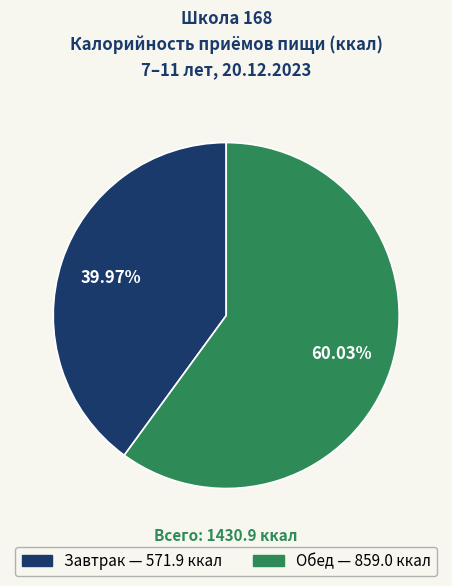

What is the smallest slice in the pie chart?

Завтрак